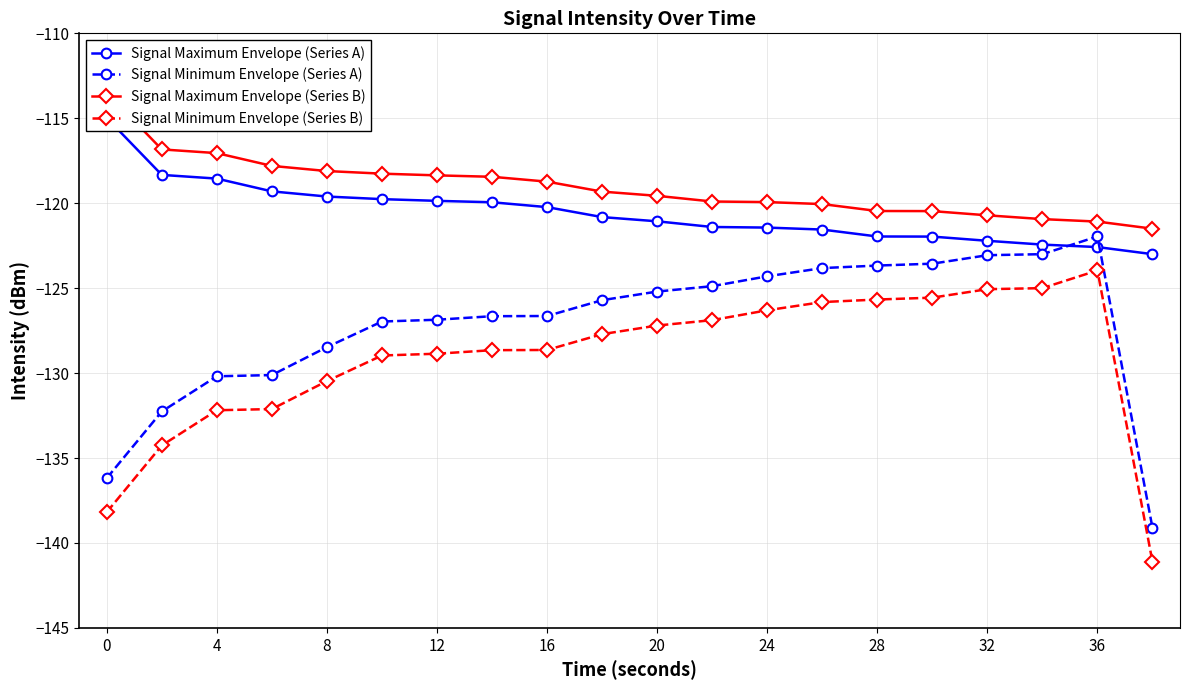

Is it true that Signal Minimum Envelope (Series A) equals -123.7 at 28?

True